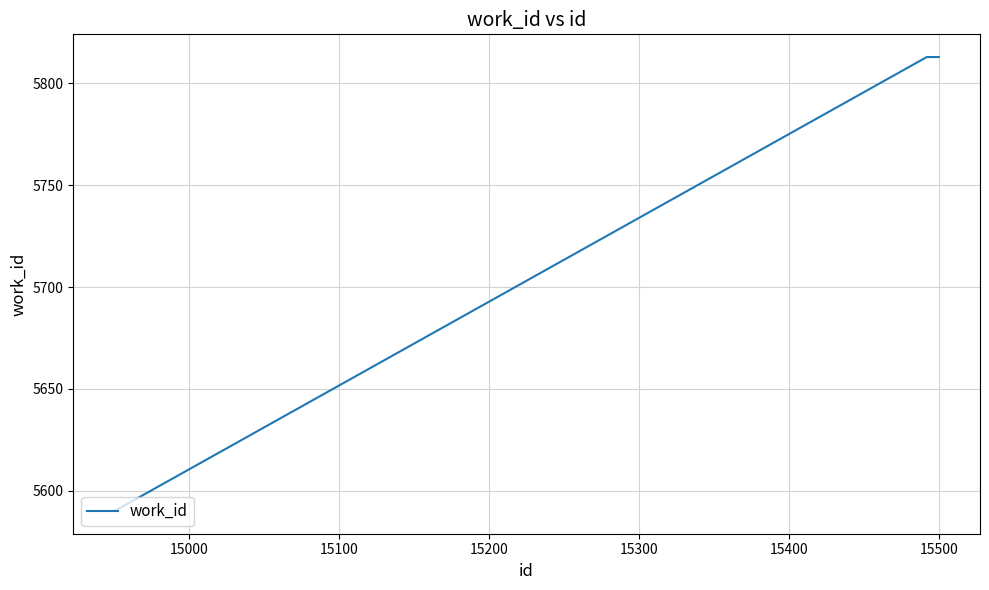

What is the greatest value displayed?

5813